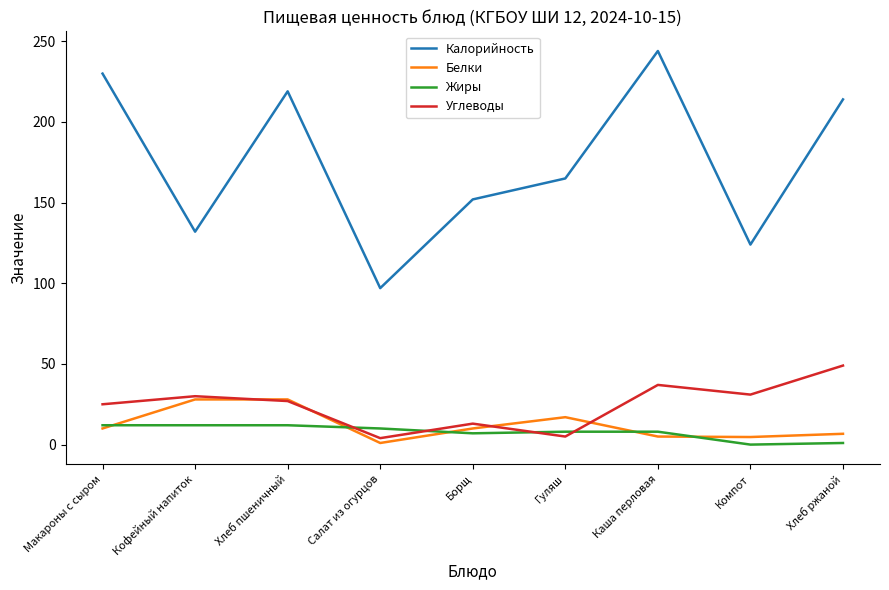

Where is Калорийность nearest to the value 170?

Гуляш